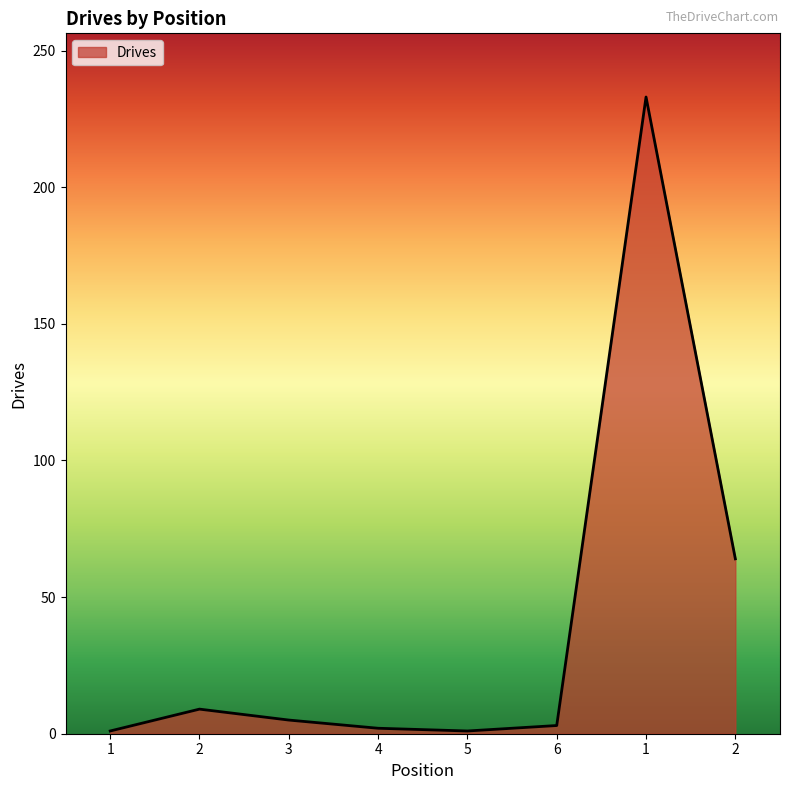

What is the label of the 5th point from the right?

4